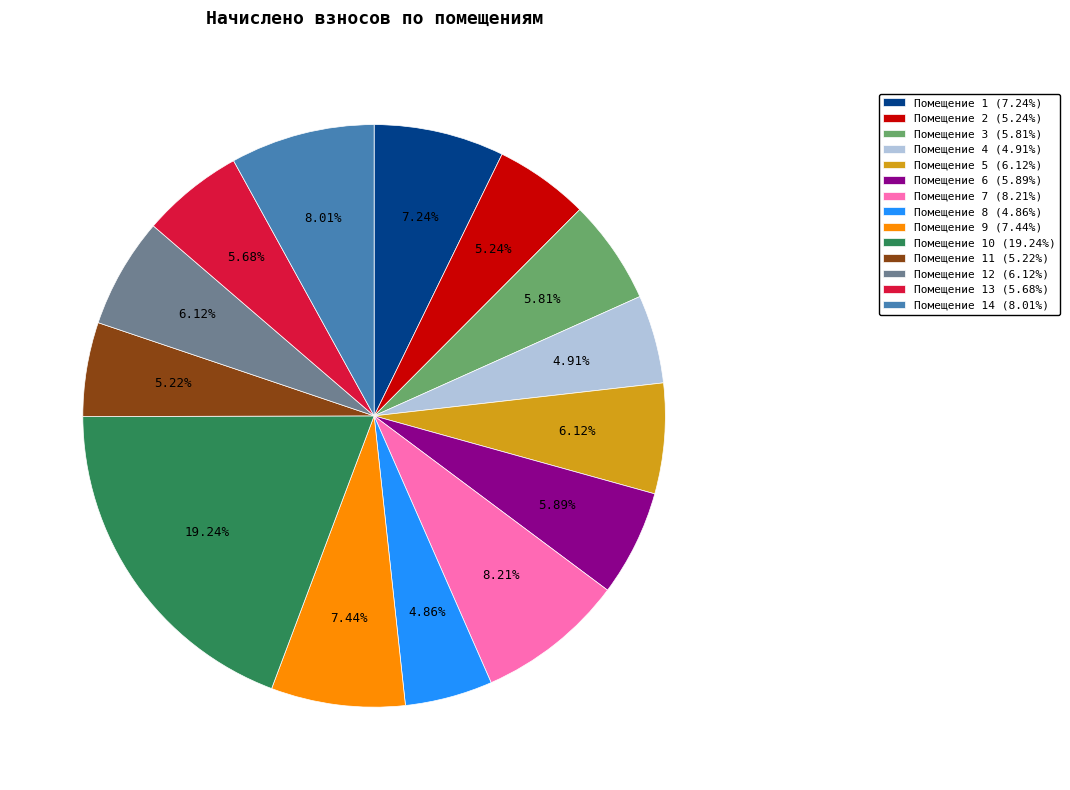

Is there a majority slice in this chart?

No